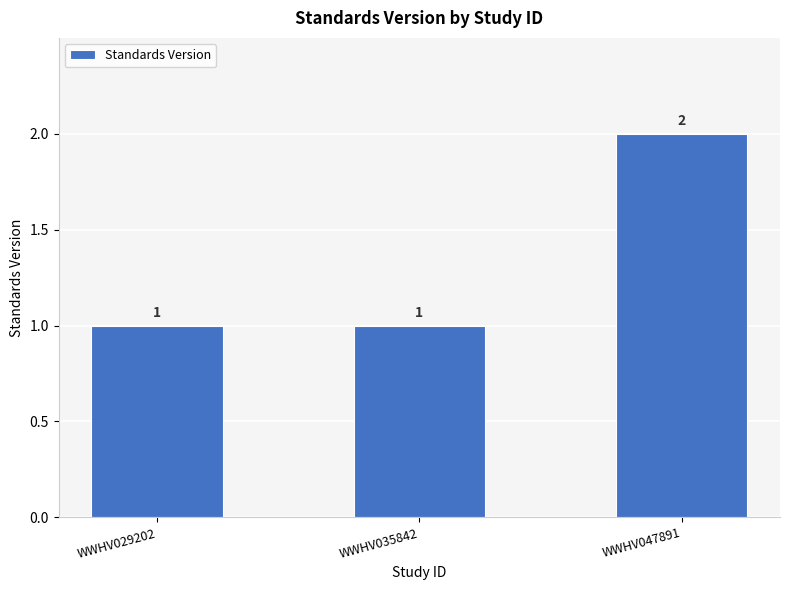

How many bars are there in total?

3